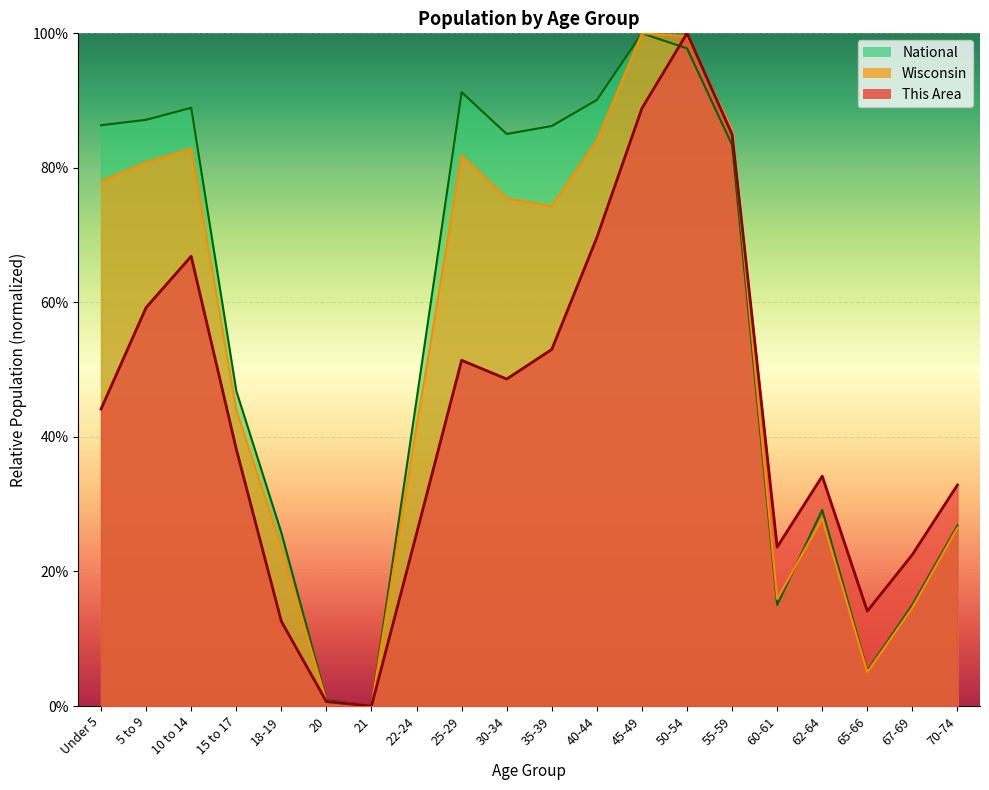

Which series has the largest total across all categories?

National